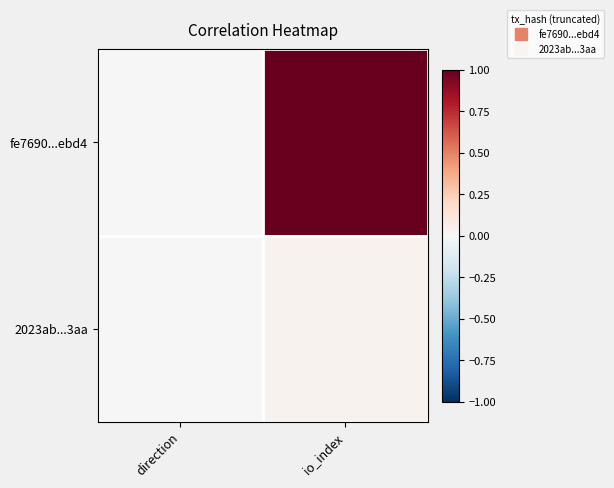

Between direction and io_index, which series saw the biggest shift?

fe7690...ebd4